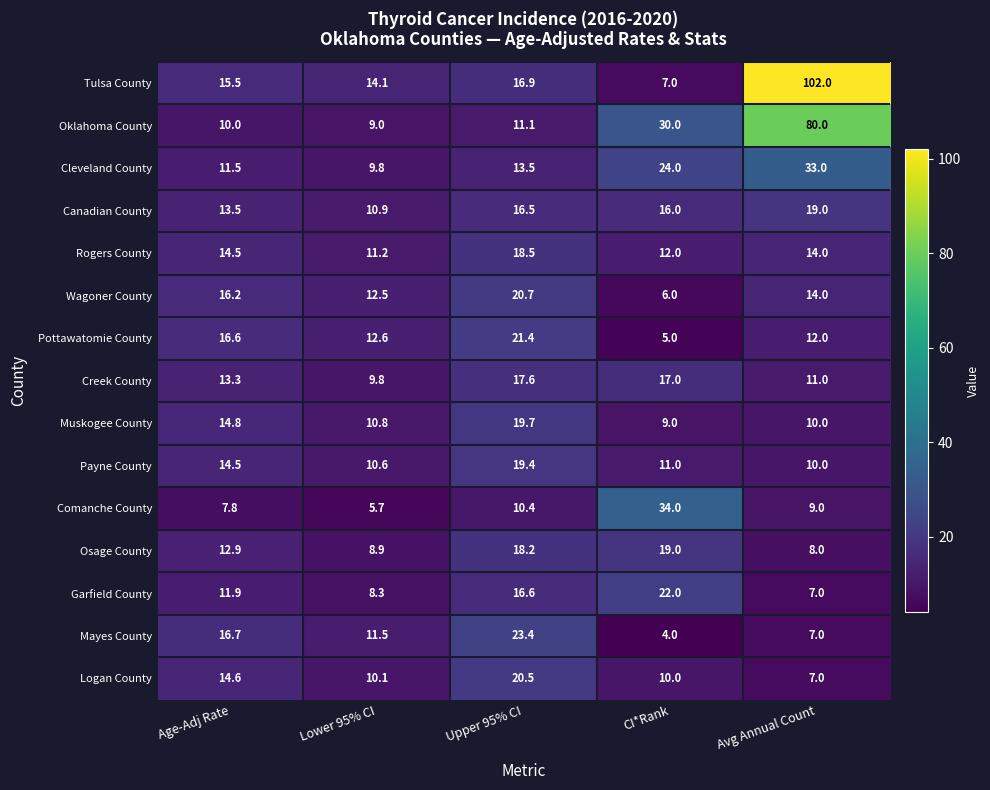

The Cleveland County series shows 13.7 at Lower 95% CI. True or false?

False